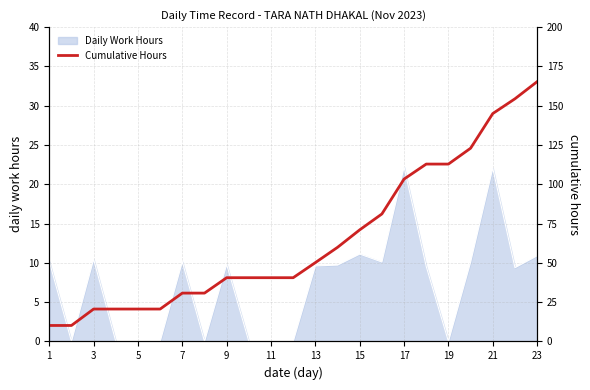

What is the difference between the maximum and minimum values?

155.1